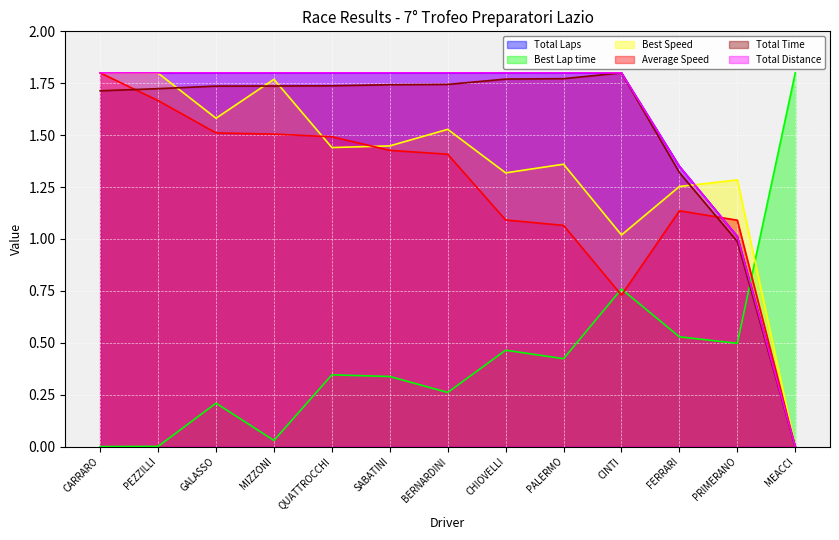

What is the label of the 1st point from the right?

MEACCI